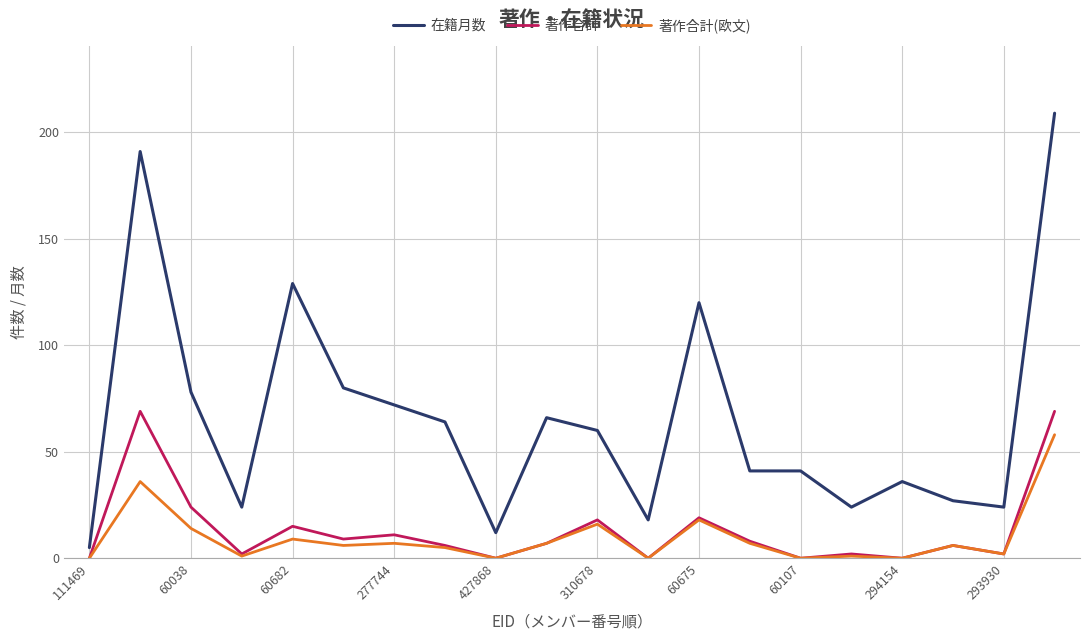

Which series has the widest spread of values?

在籍月数